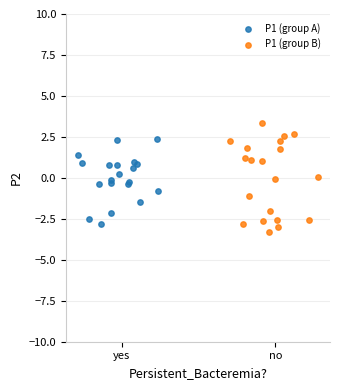

Which series has the widest spread of Y values?

P1 (group B)